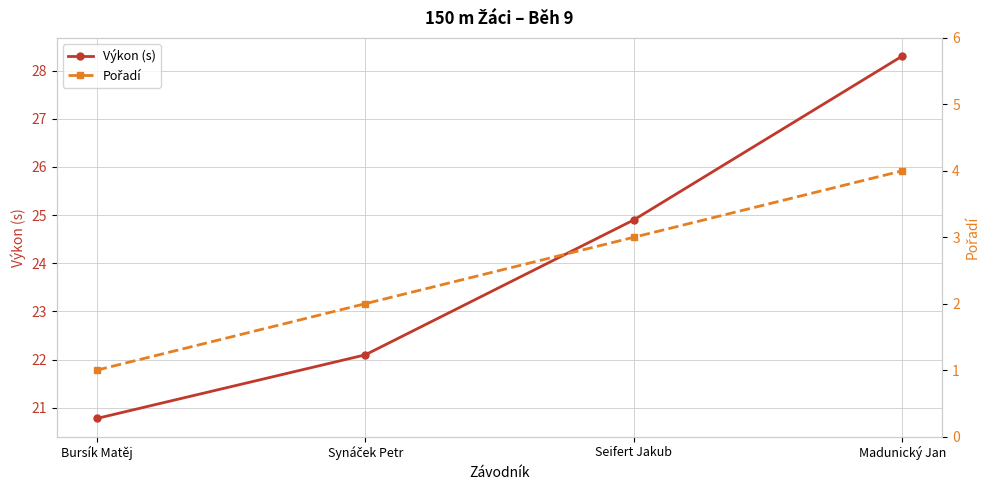

The value of Pořadí at Bursík Matěj is 0.5. True or false?

False